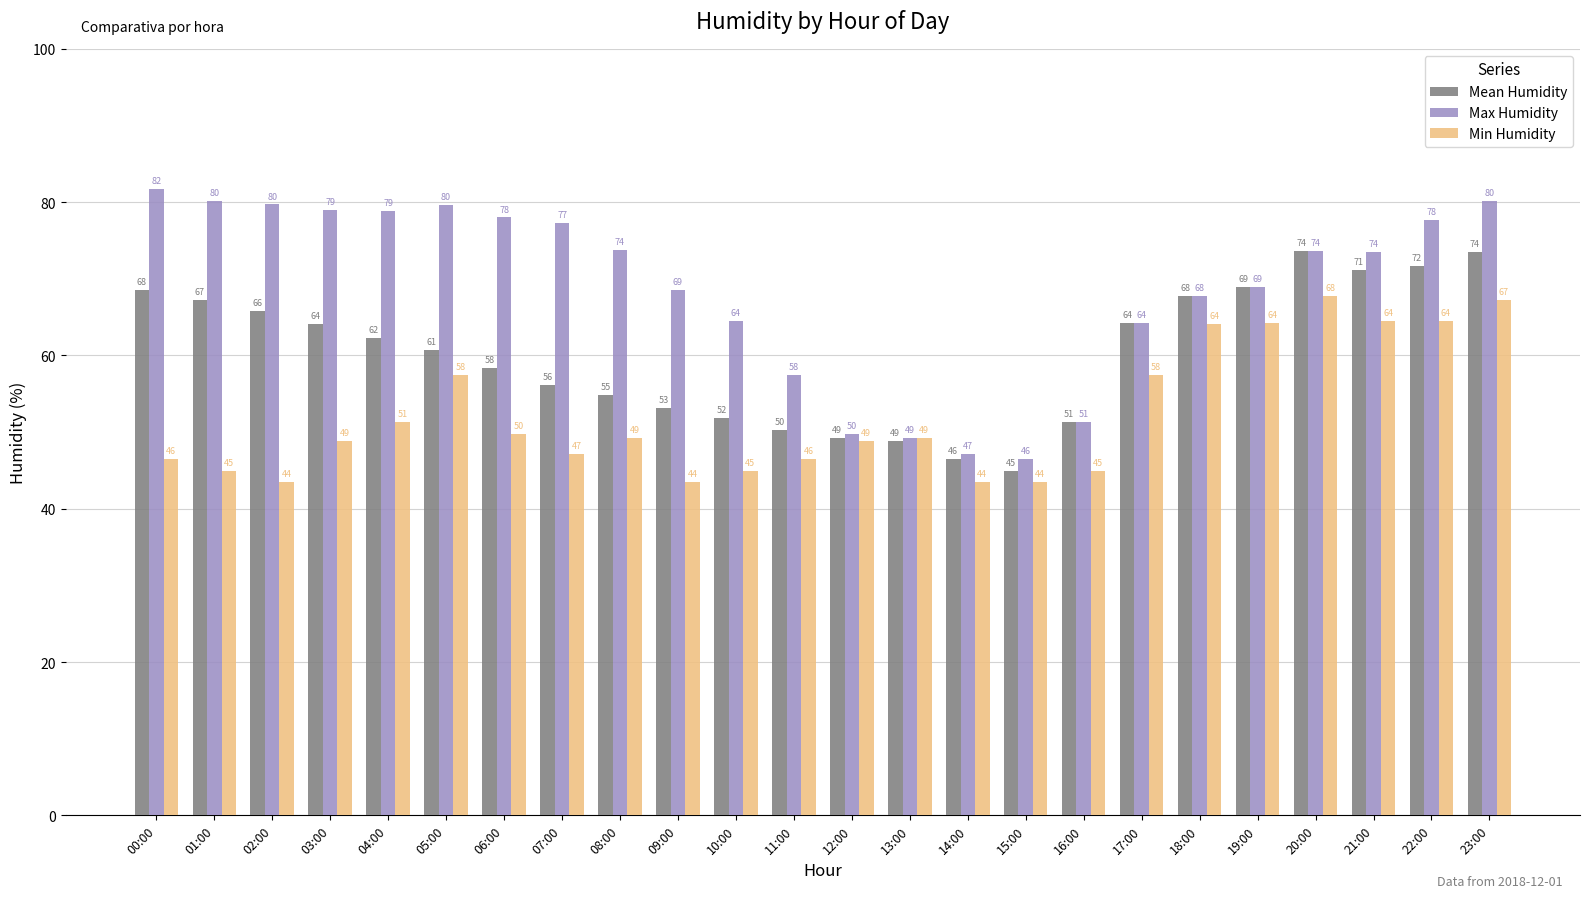

The Min Humidity series shows 103.9 at 23:00. True or false?

False